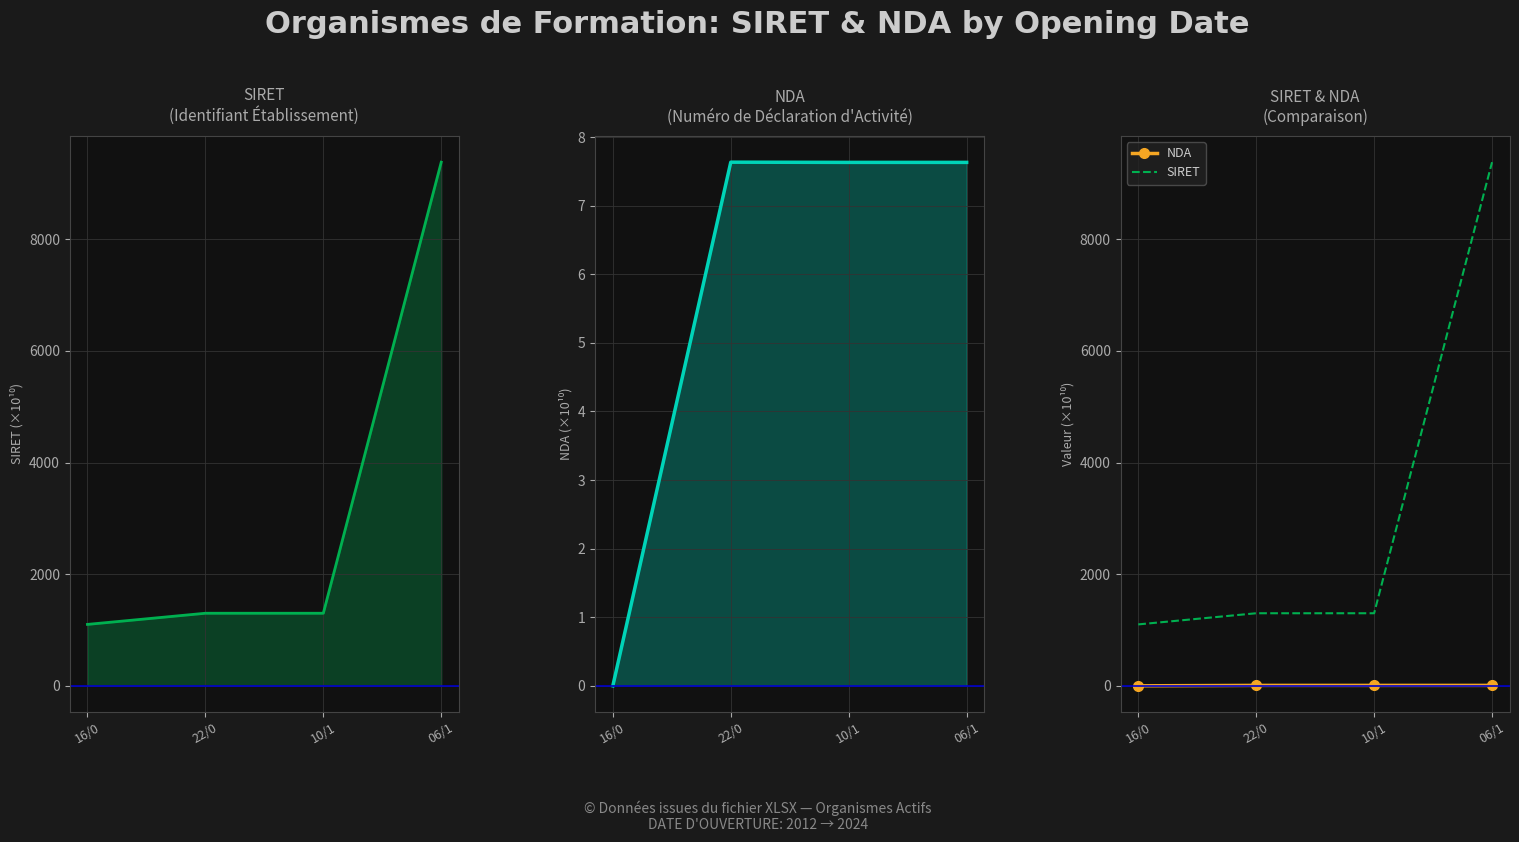

List the labels in order of SIRET value, largest first.

06/1, 10/1, 22/0, 16/0